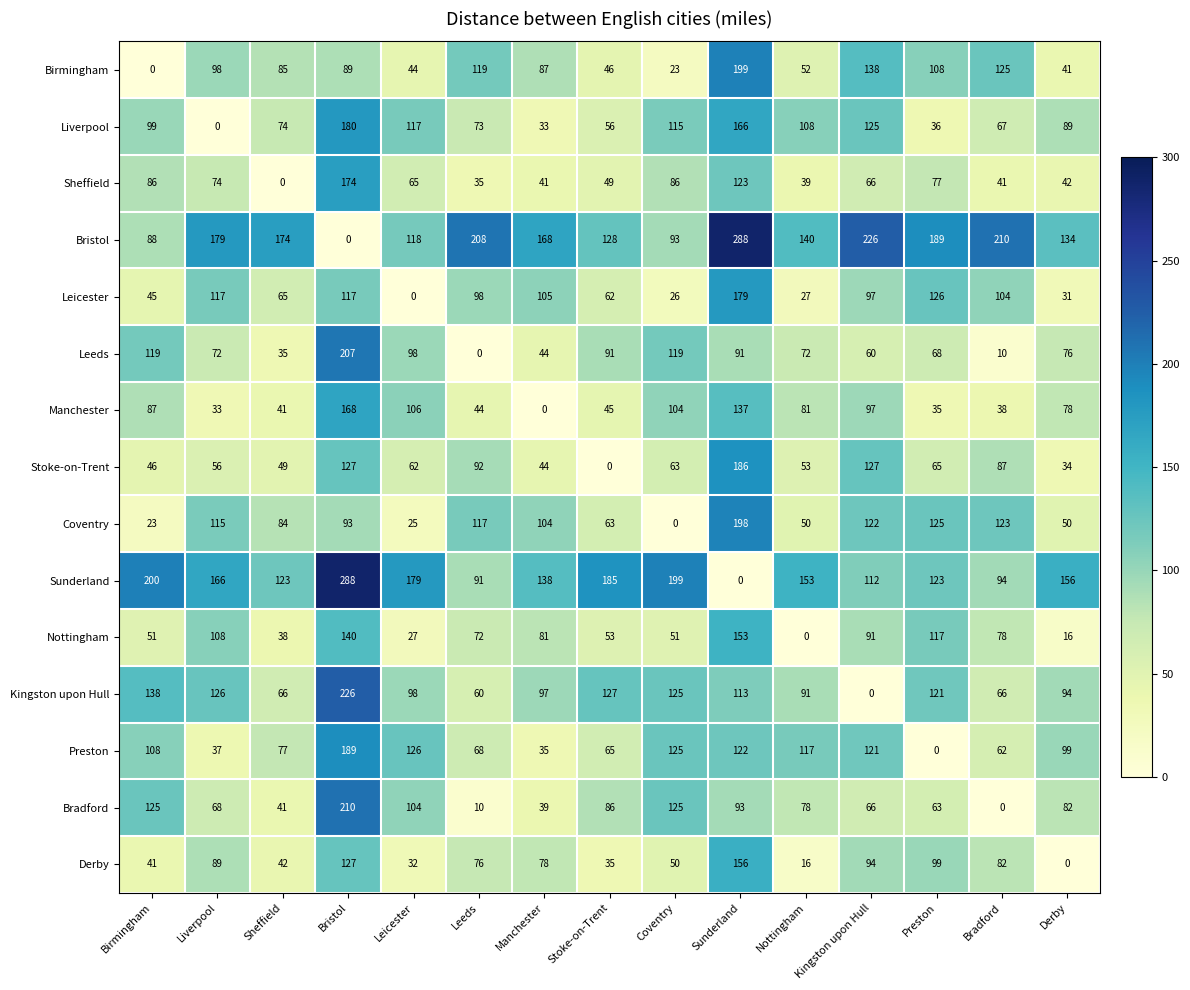

Count the number of data series in this chart.

15